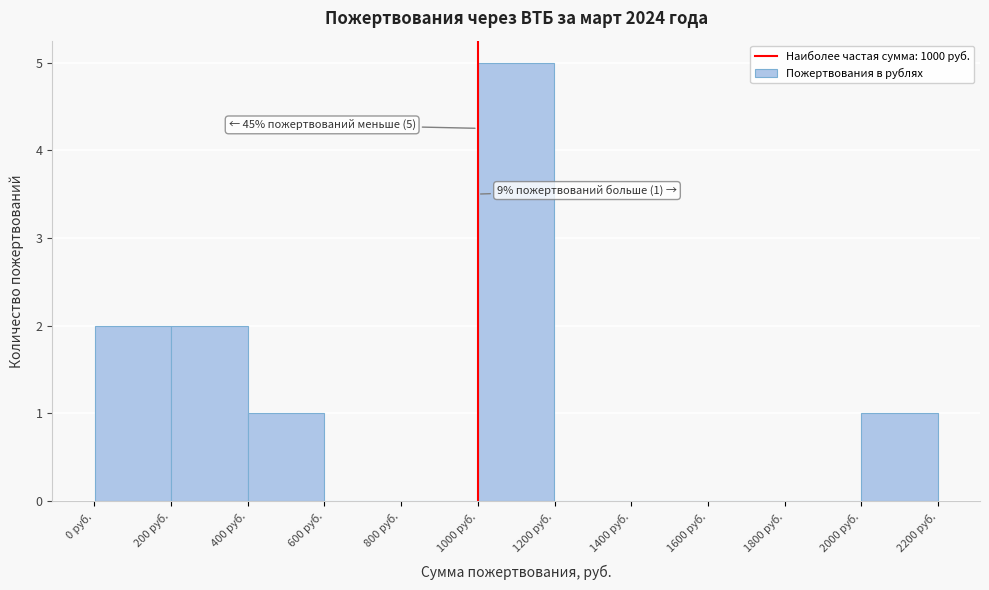

Which range on the x-axis has the tallest bar?

1000 to 1200